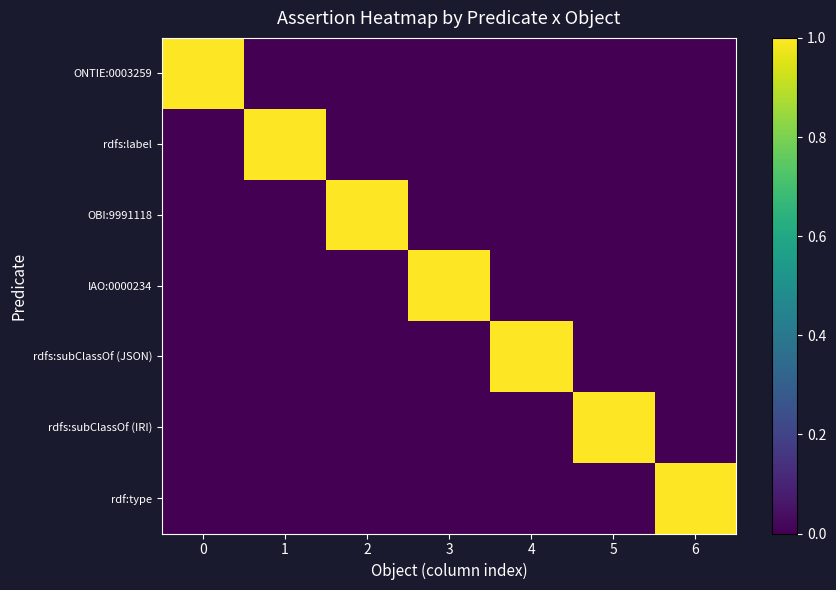

What is the total value across all series at 3?

1